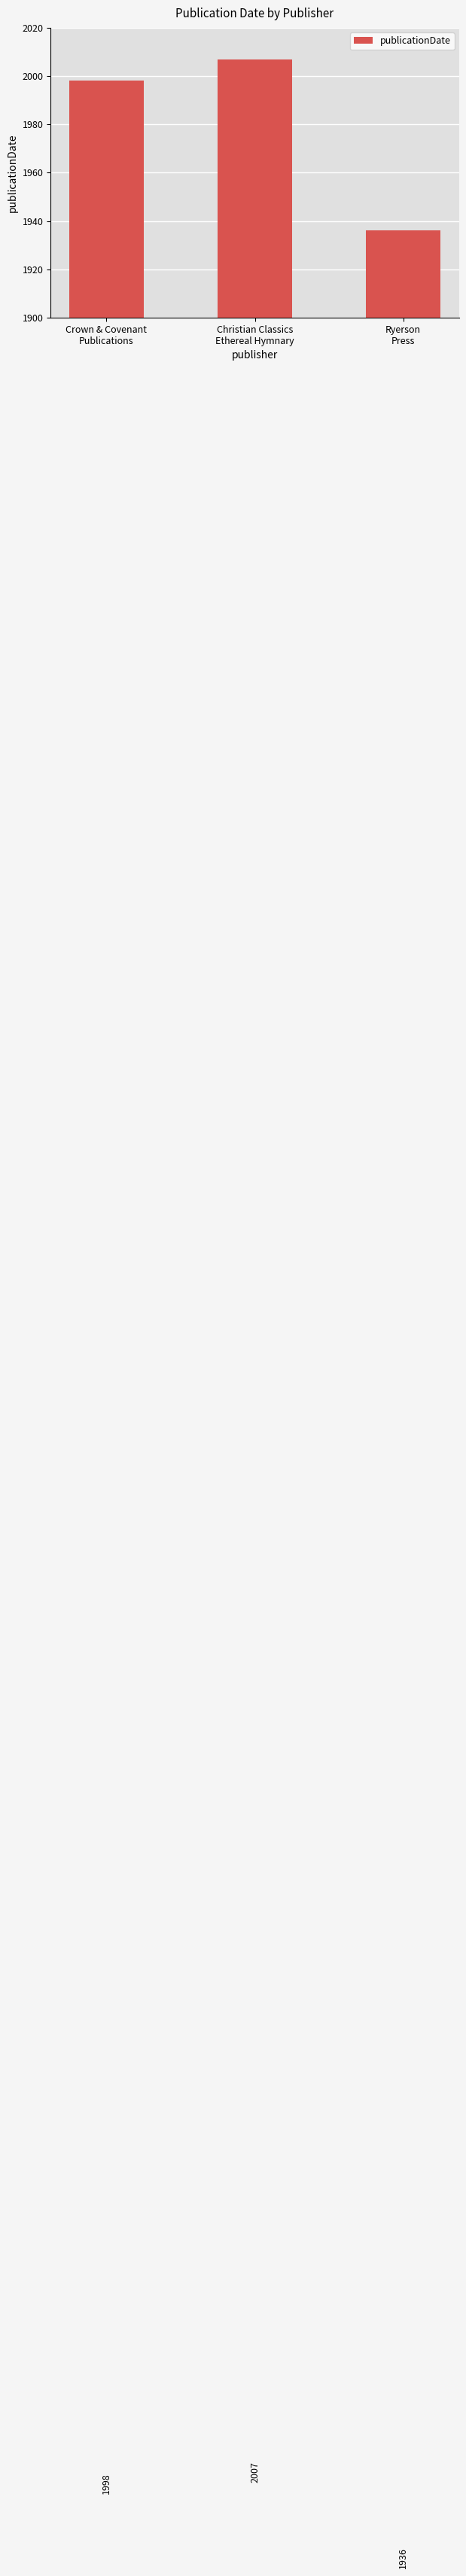

Reading left to right, transcribe all the data shown in this chart.

1998	2007	1936